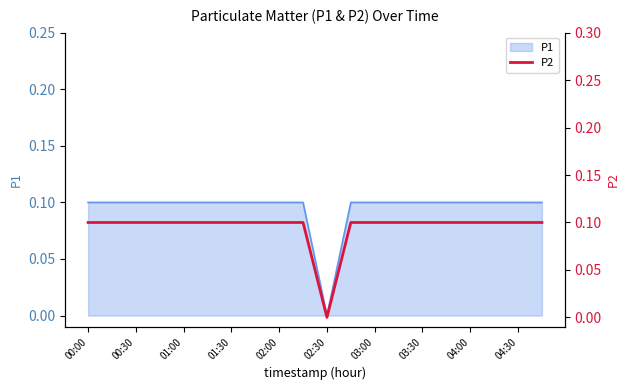

The value at 15 is 0.1. True or false?

True